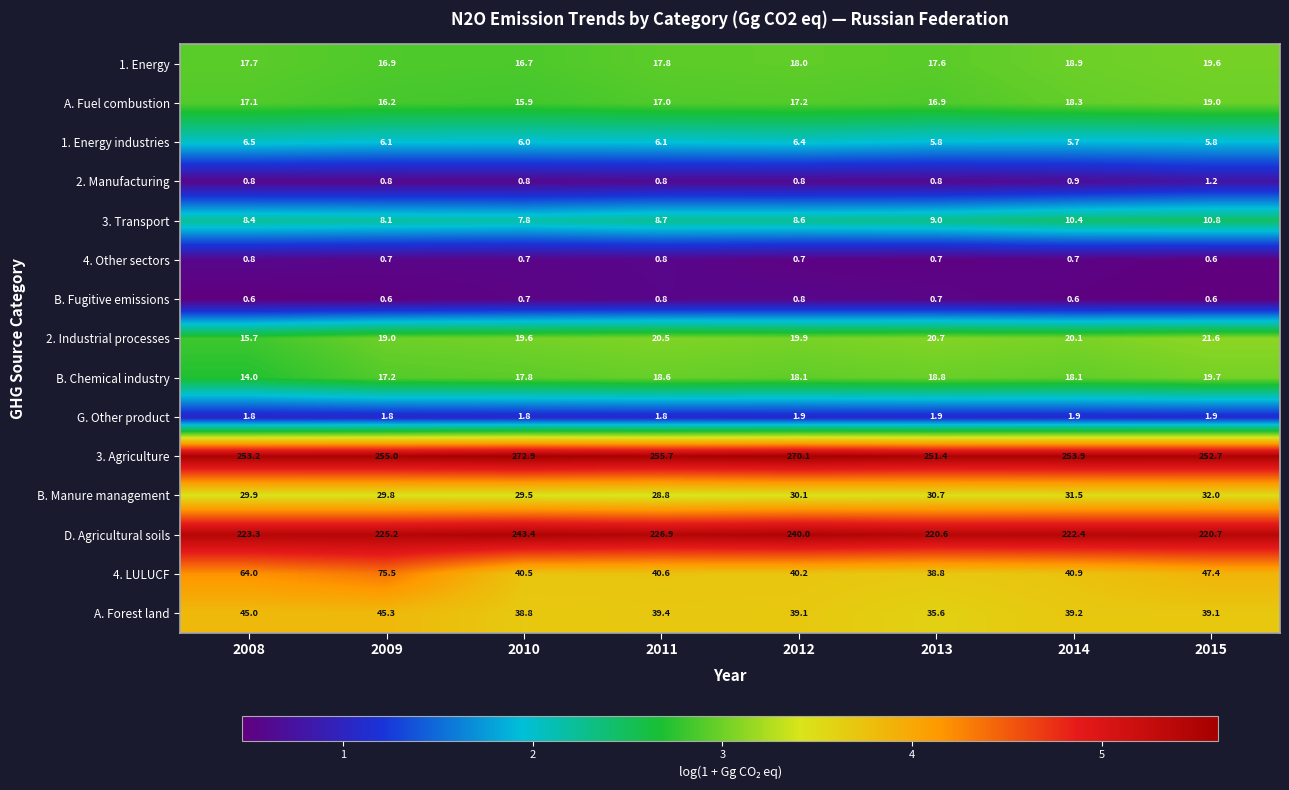

At how many categories does at least one series exceed 4?

8